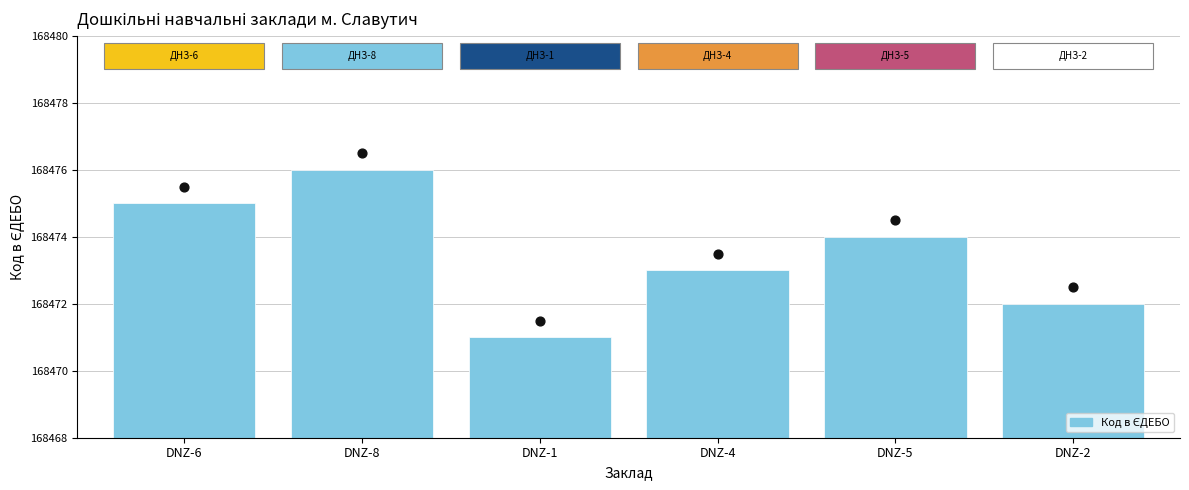

What is the change in value from DNZ-6 to DNZ-5?

-1